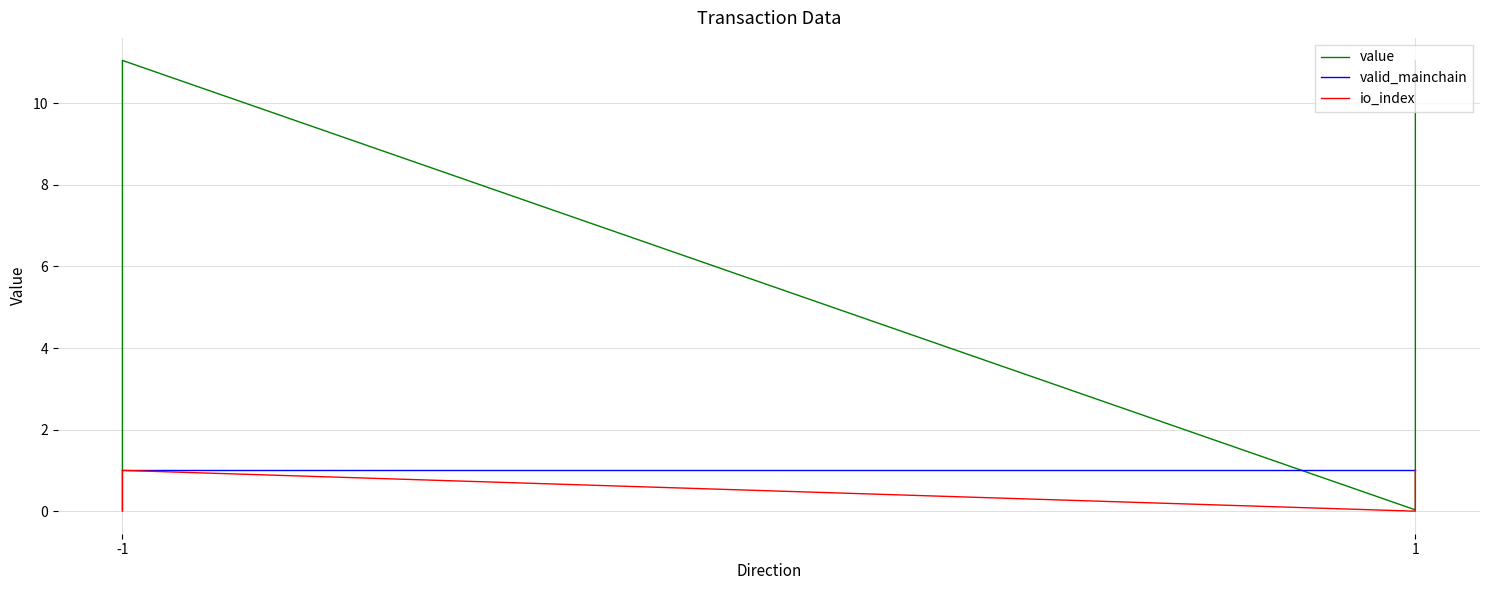

Between -1 and 1, which series saw the biggest shift?

value